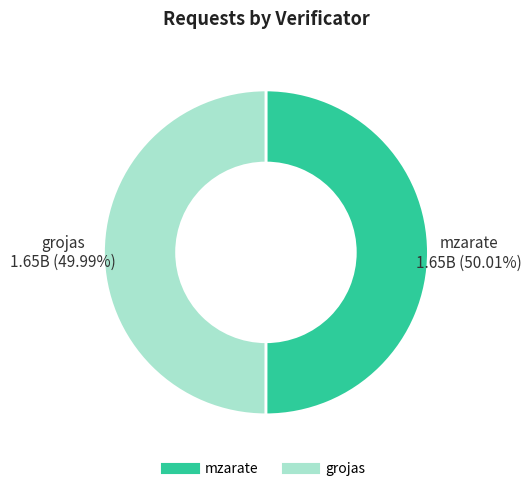

To the nearest percent, what percentage of the pie is grojas?

50%